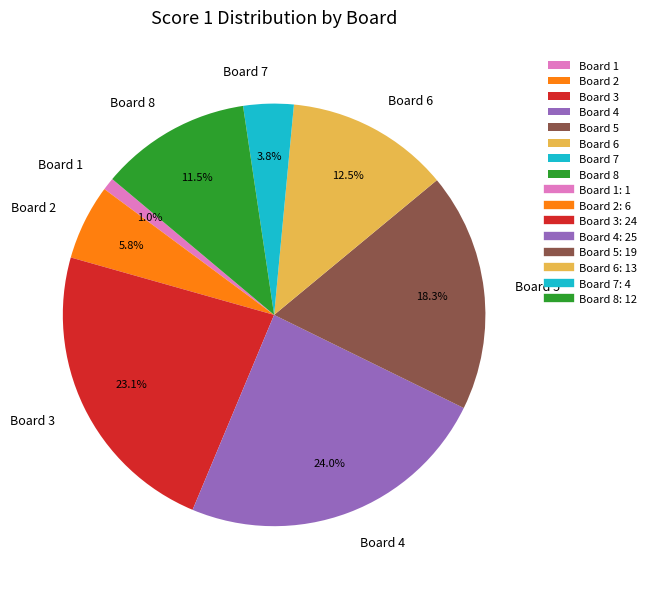

Combined, do Board 7 and Board 4 account for over 50%?

No